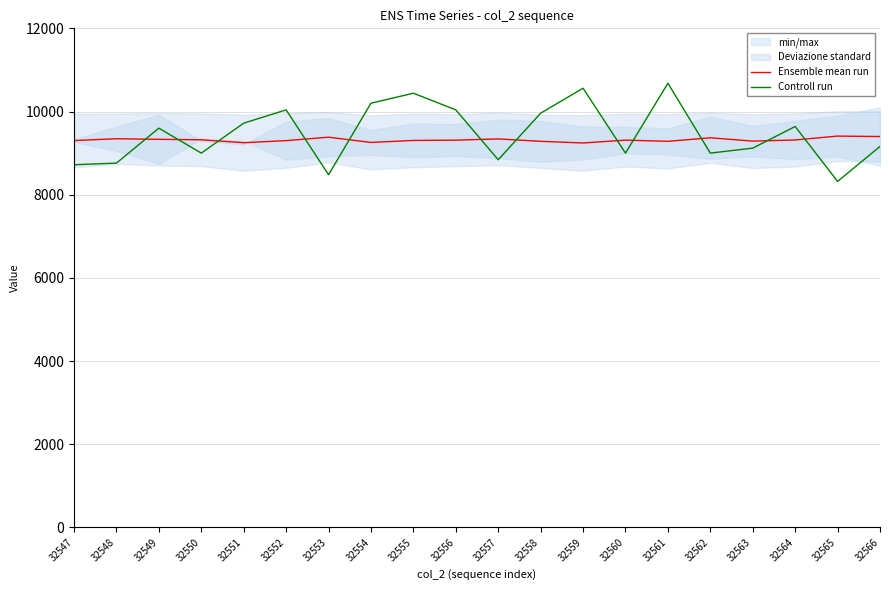

True or false: Ensemble mean run has more than 2 interior local peaks.

True